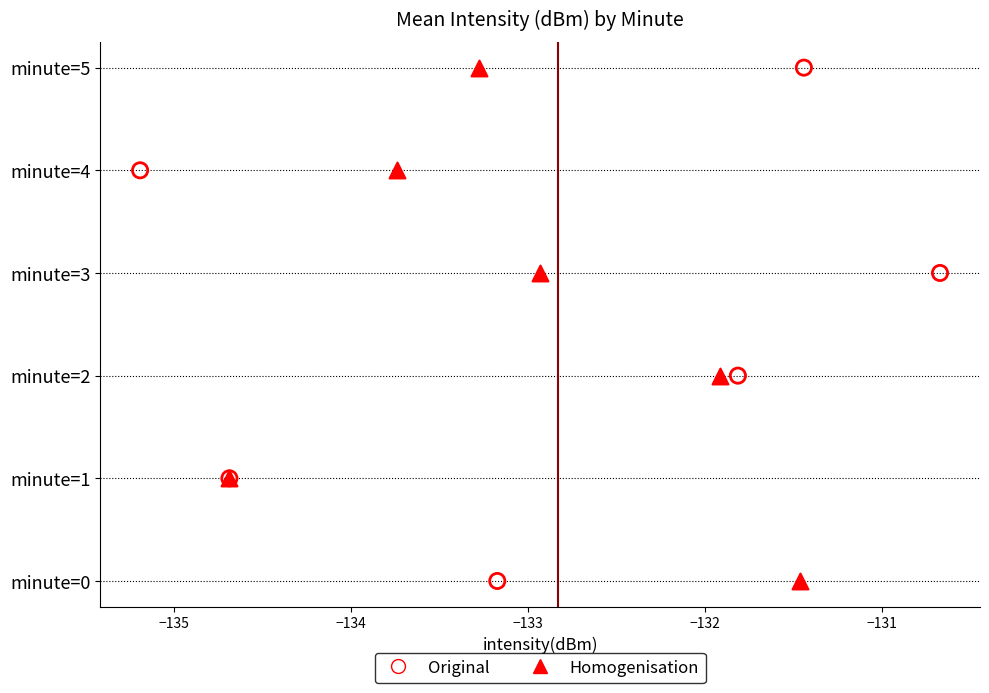

Which series has the widest spread of Y values?

Original